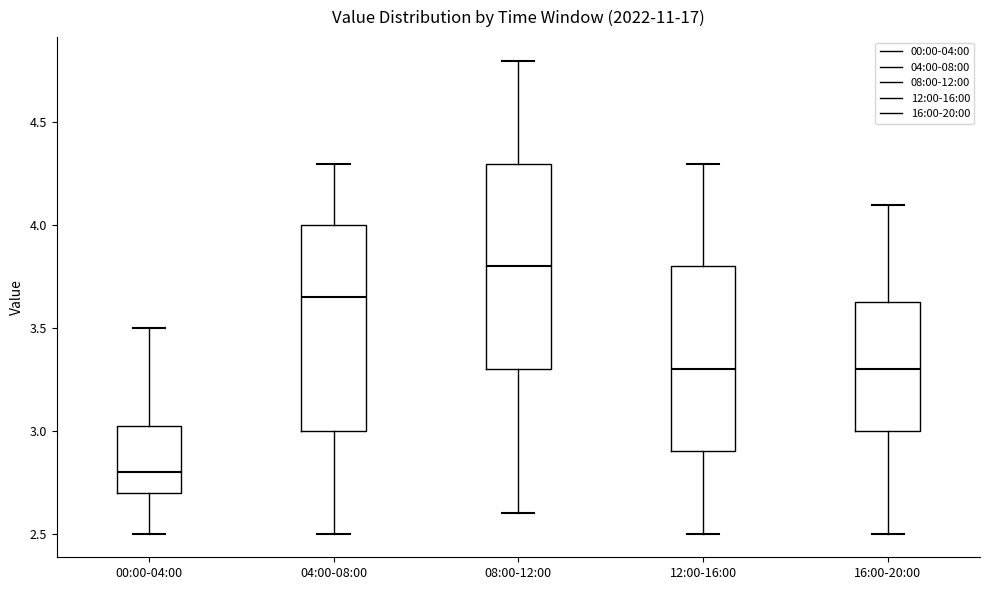

Reading left to right, read every box against the y-axis: the position of its median line, the range the box covers, and the ends of its whiskers. The values are not printed on the chart, so give them approximately, as read against the axis.

00:00-04:00: median 2.80, box 2.70 to 3.05, whiskers 2.50 to 3.50
04:00-08:00: median 3.65, box 3.00 to 4.00, whiskers 2.50 to 4.30
08:00-12:00: median 3.80, box 3.30 to 4.30, whiskers 2.60 to 4.80
12:00-16:00: median 3.30, box 2.90 to 3.80, whiskers 2.50 to 4.30
16:00-20:00: median 3.30, box 3.00 to 3.65, whiskers 2.50 to 4.10